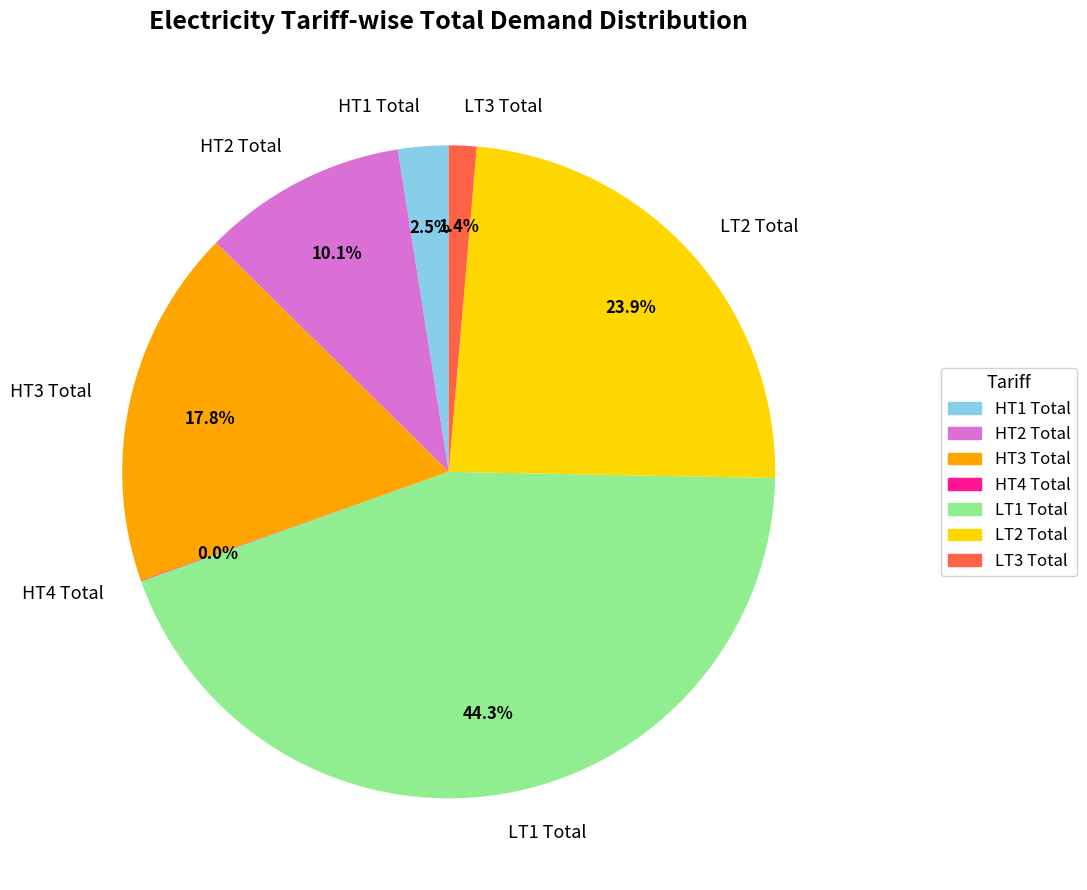

Which has a higher value, HT3 Total or LT3 Total?

HT3 Total